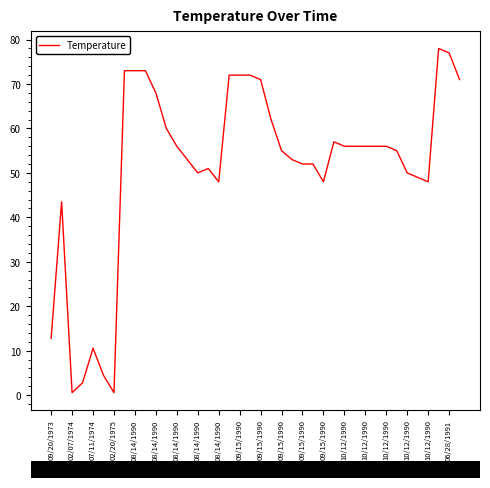

What is the difference between the maximum and minimum values?

77.4